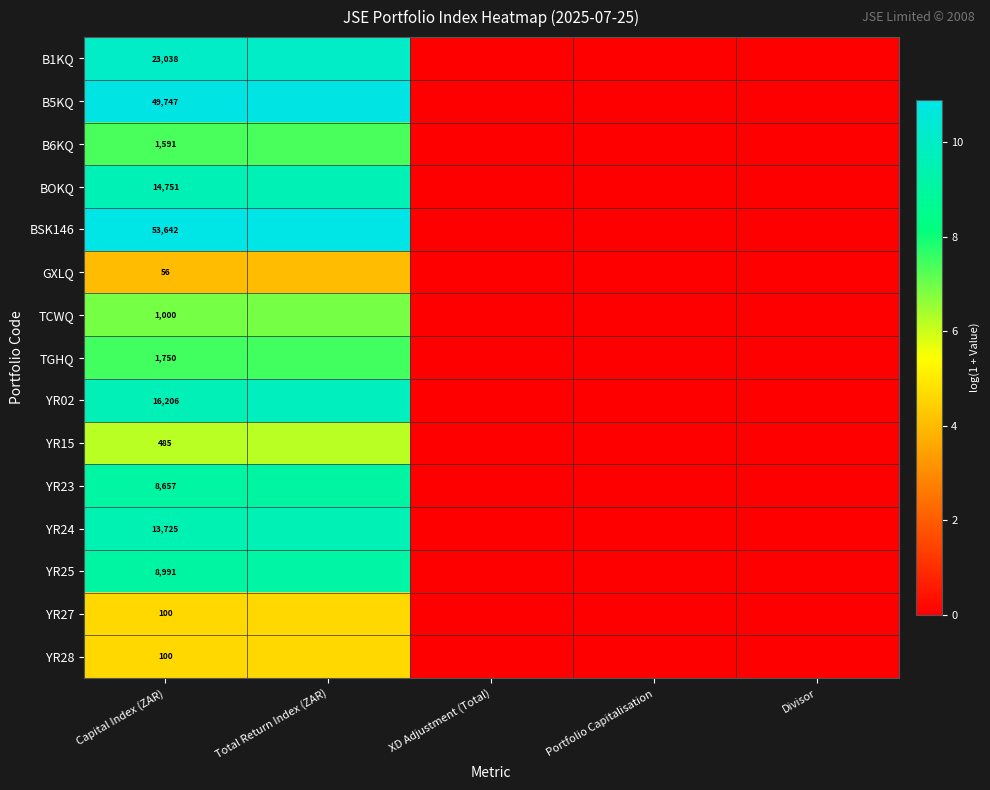

Which series has the widest spread of values?

BSK146